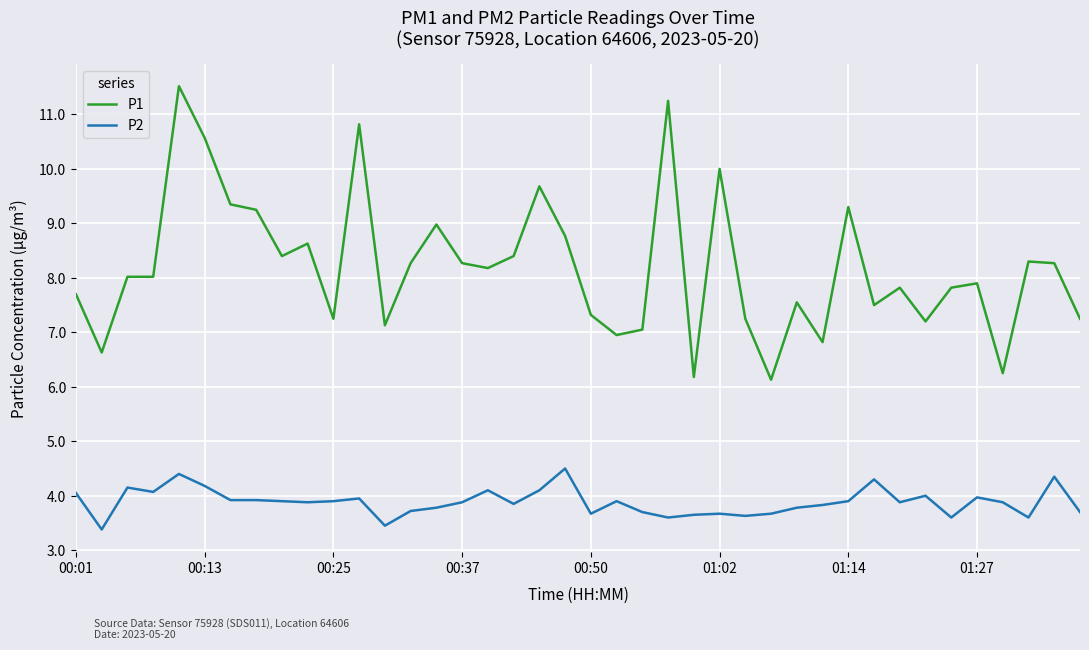

What is the lowest value of the P1 series?

6.1